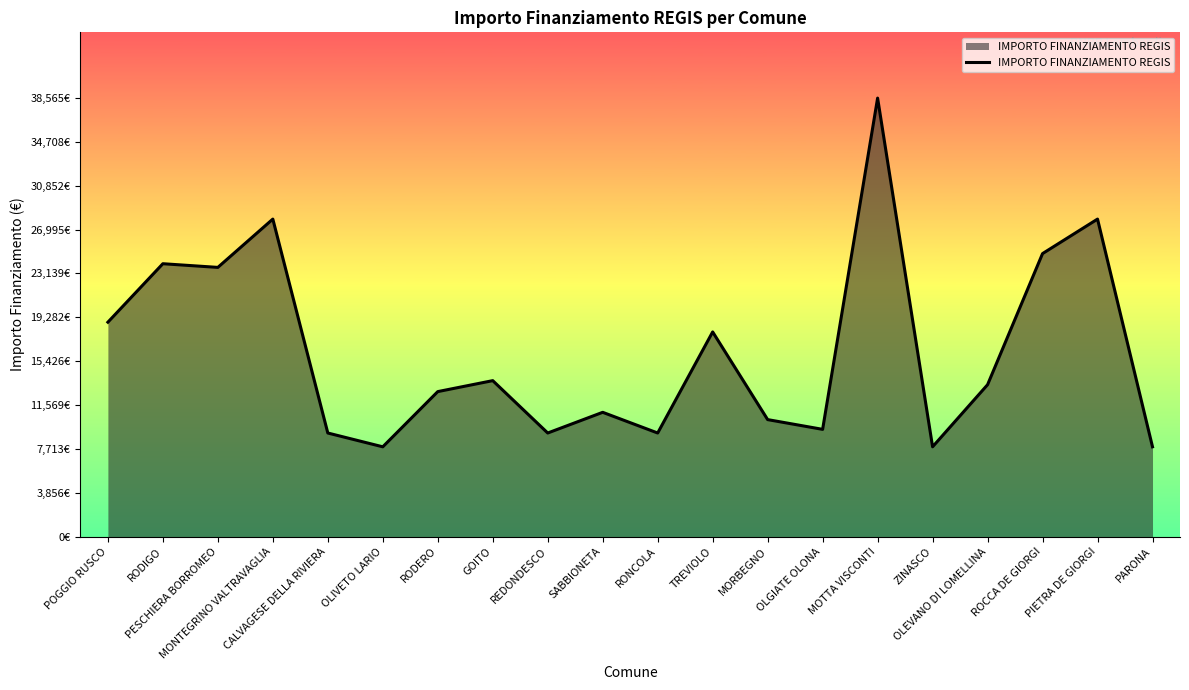

Does the chart display data point markers on the line(s)?

No